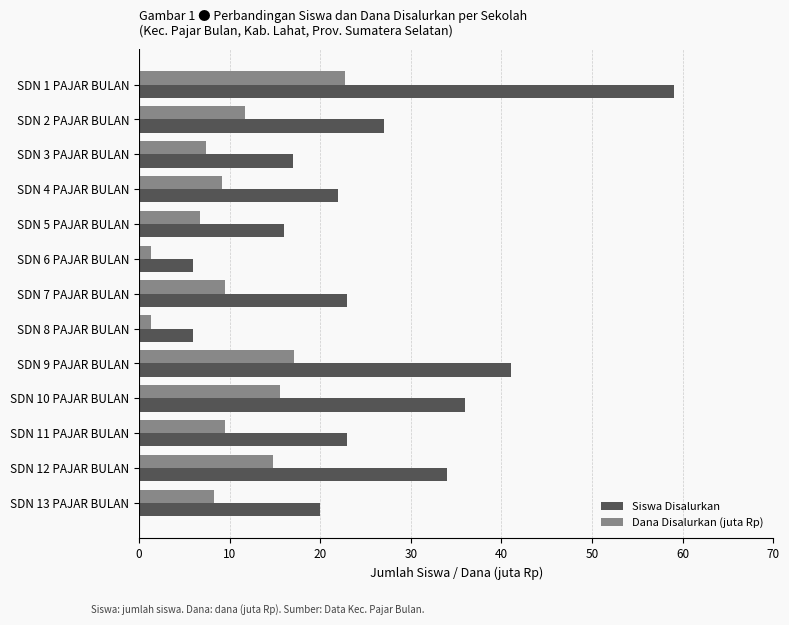

The Dana Disalurkan (juta Rp) series shows 4.6 at SDN 4 PAJAR BULAN. True or false?

False